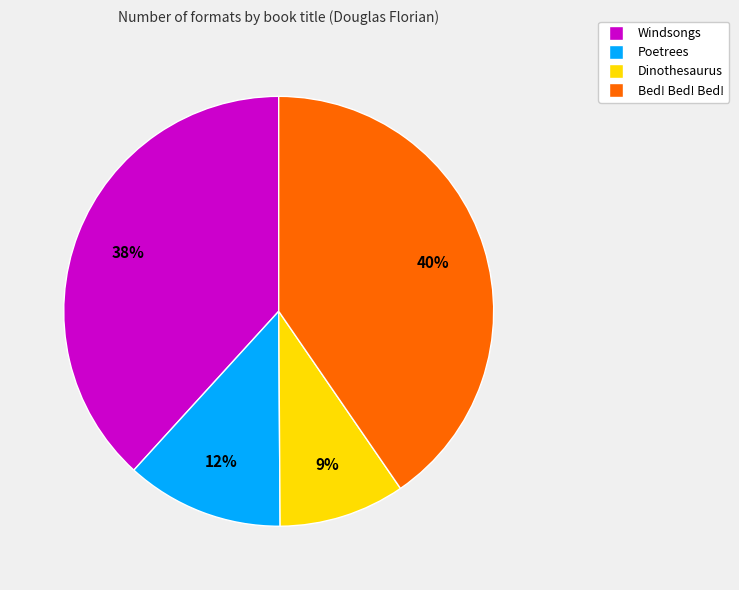

What is the ratio of the value at Poetrees to the value at Dinothesaurus?

1.3